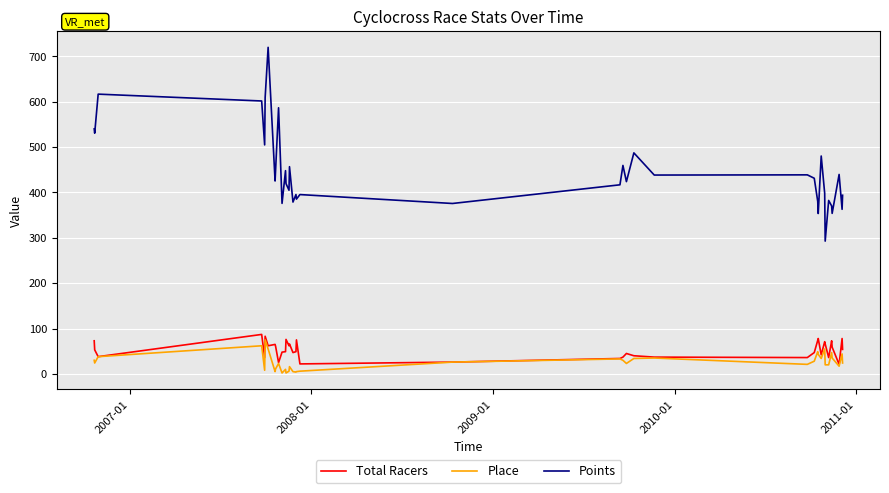

Which series has the widest spread of values?

Points